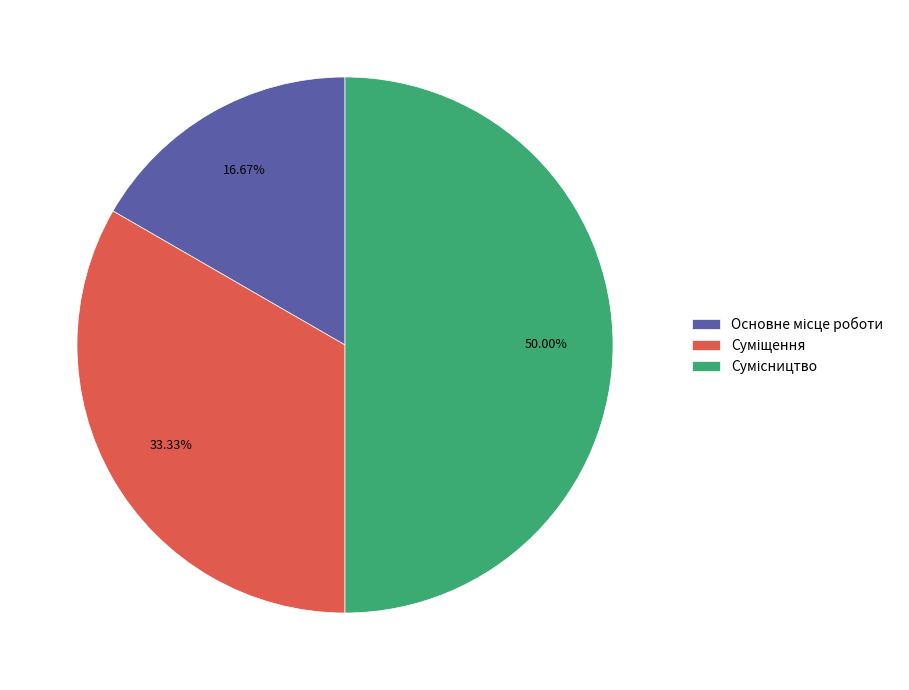

To the nearest percent, what is the difference between the largest and smallest slice percentages?

33%